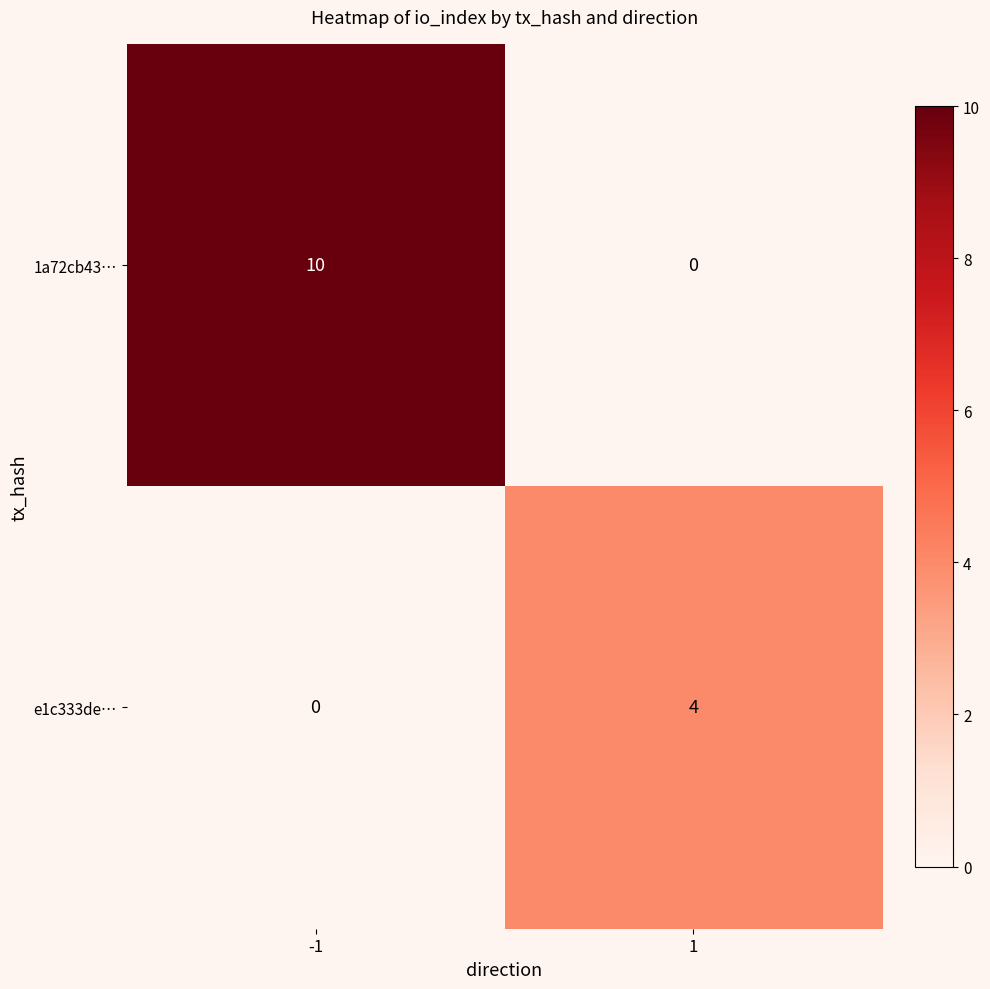

What is the sum of all 1a72cb43… values?

10